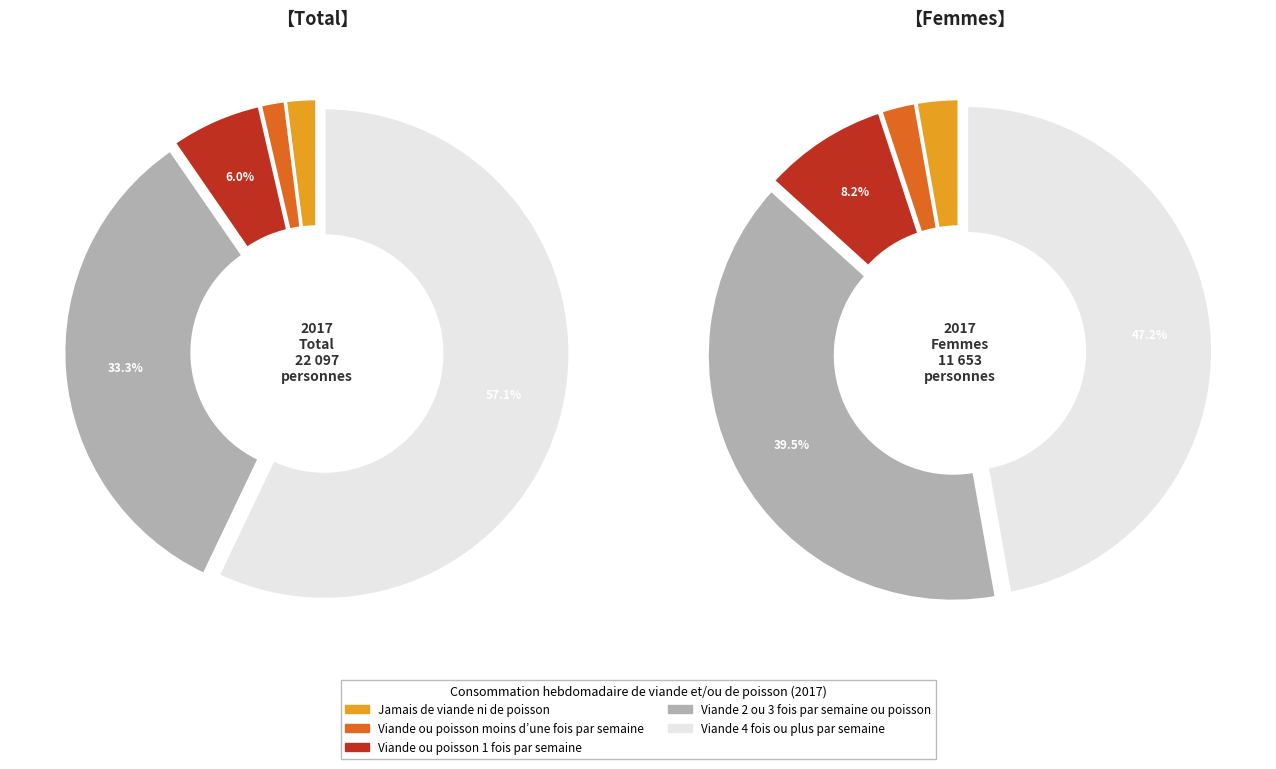

What percentage is the 3 slice, to the nearest percent?

33%